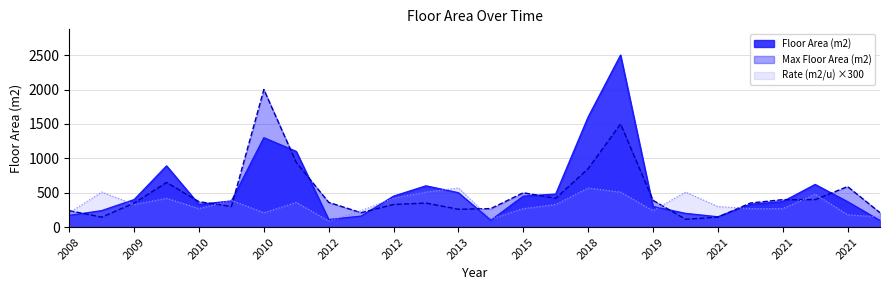

Does the chart have visible grid lines?

Yes